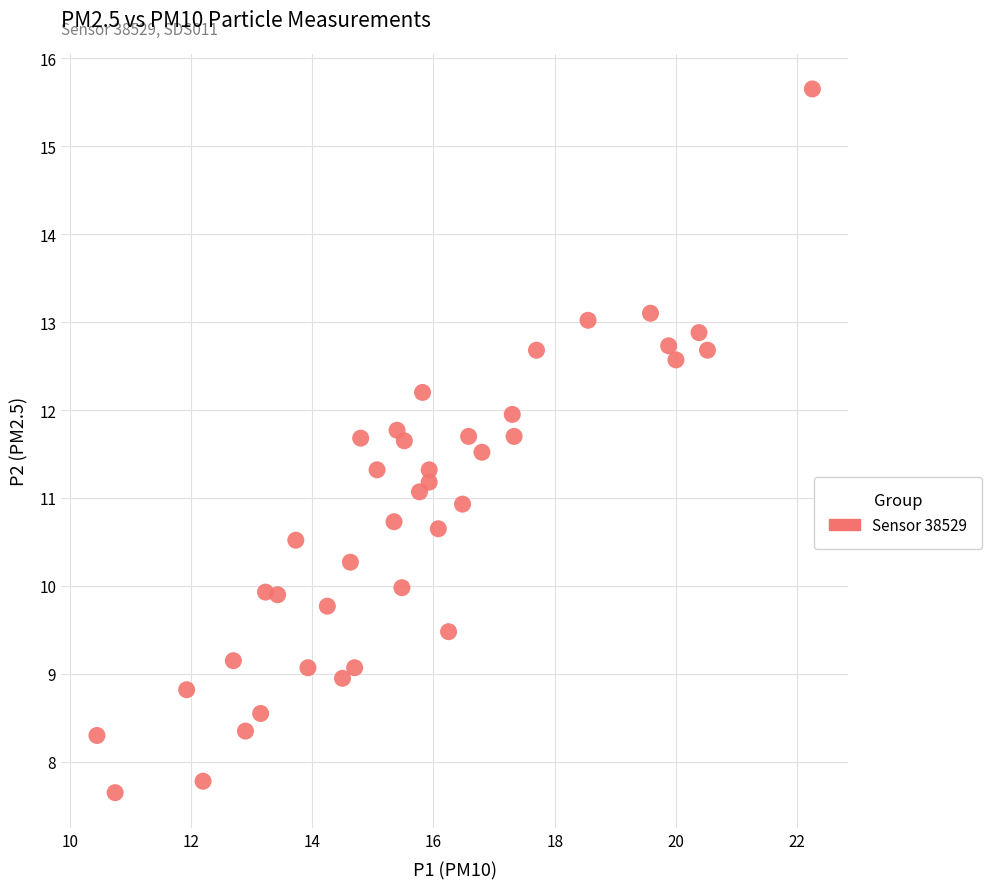

What is the range of X values (max minus min)?

11.8